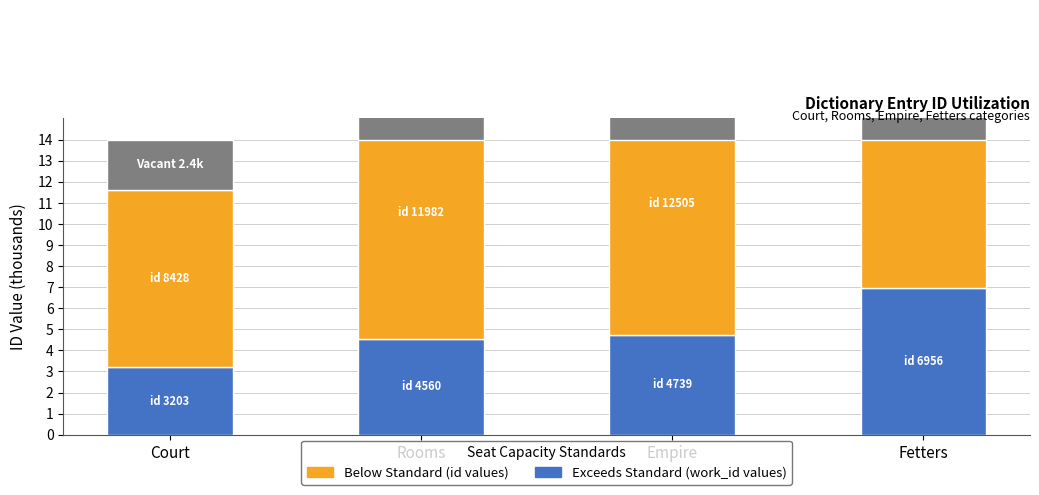

What is the value of the Below Standard bar at the 4th from the left?

18.7